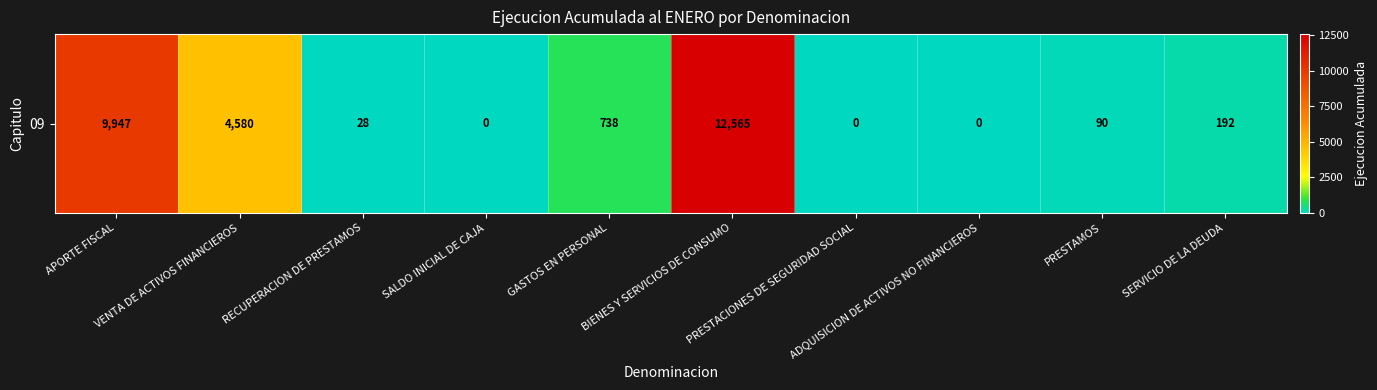

Where does the data first go above 192?

APORTE FISCAL